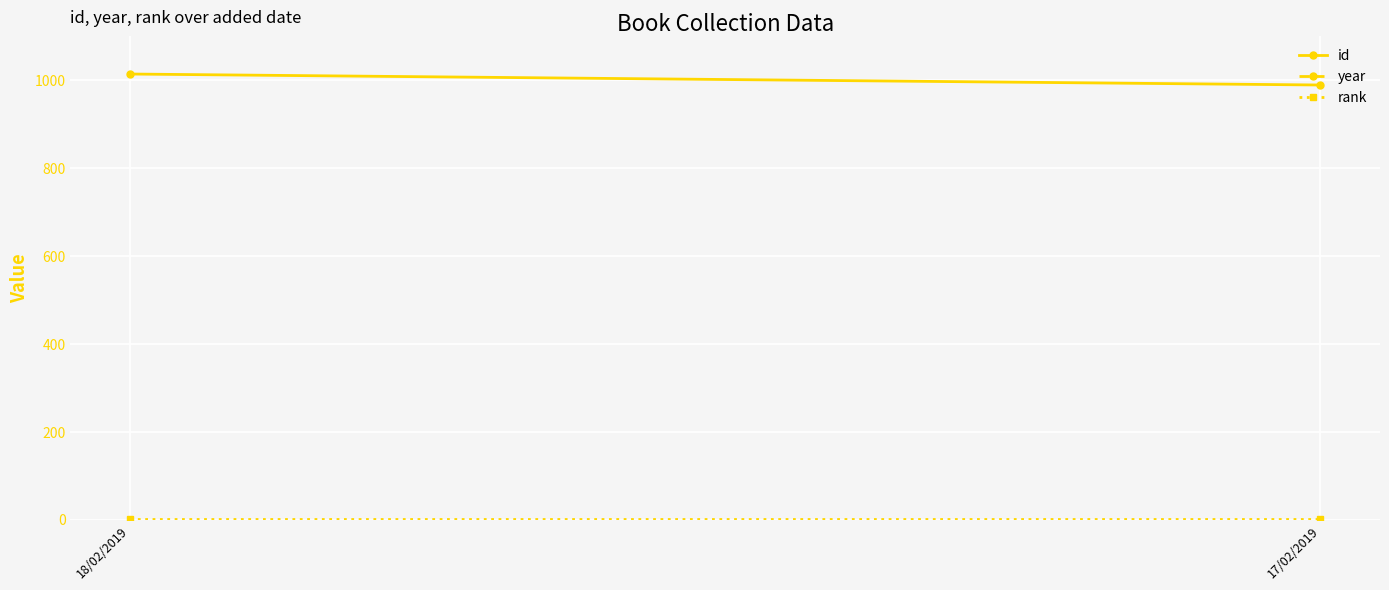

Rank the series by their maximum value, from highest to lowest.

year, id, rank